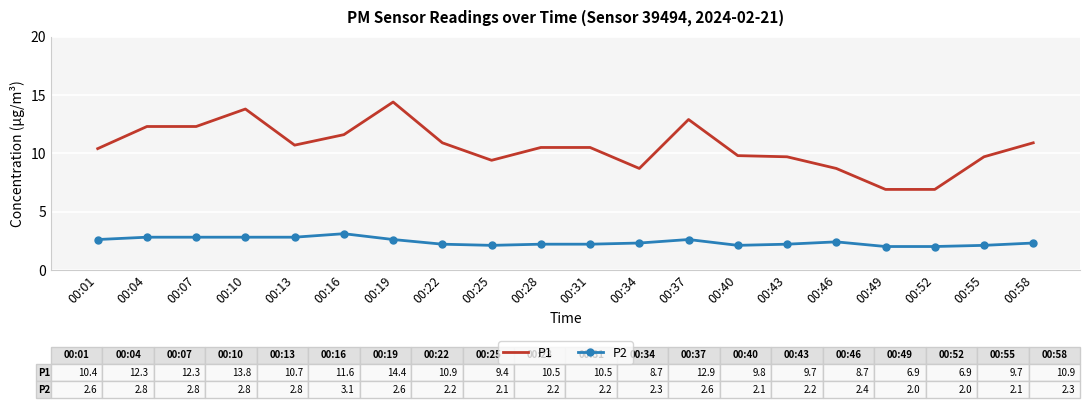

What is the difference between the P2 values at 00:40 and 00:31?

0.1